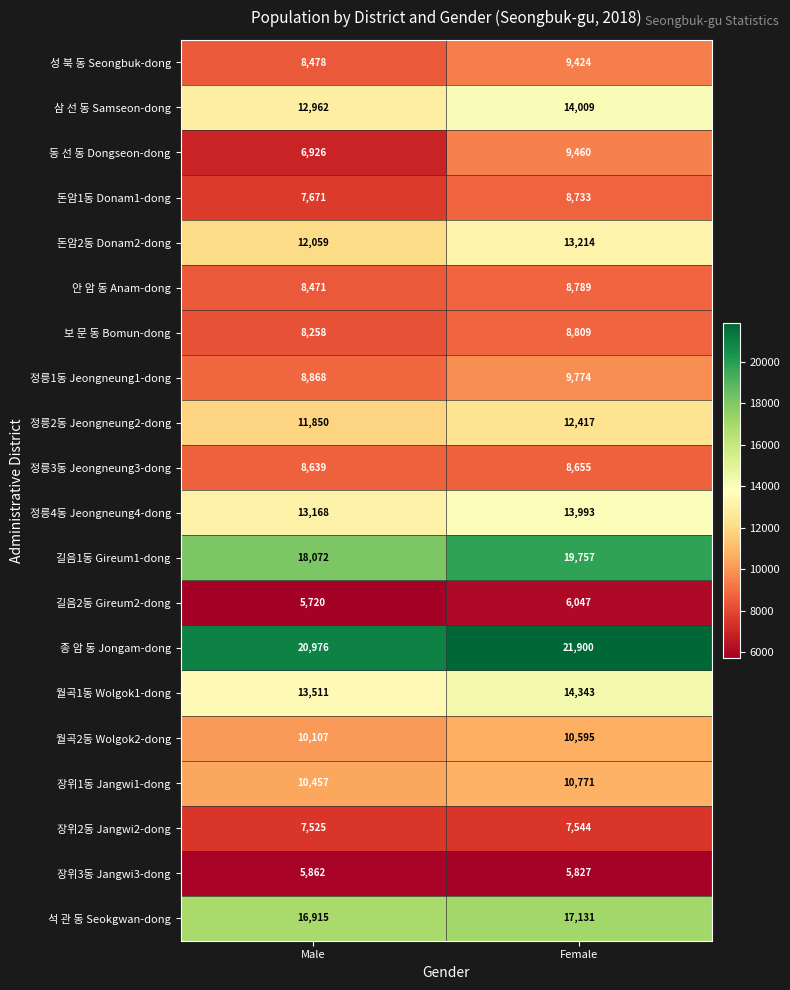

What is the maximum value shown in the chart?

21900